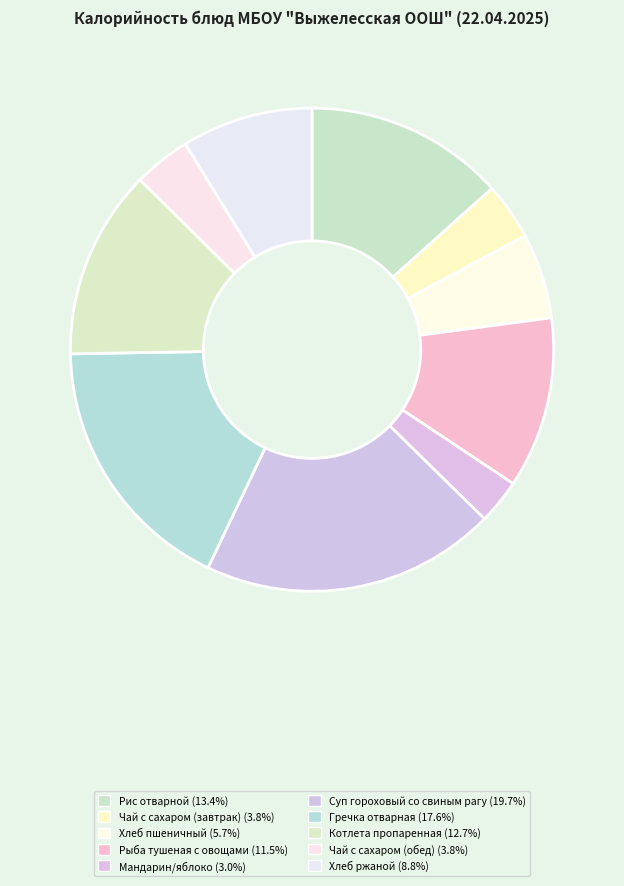

Count the number of slices in the pie.

10